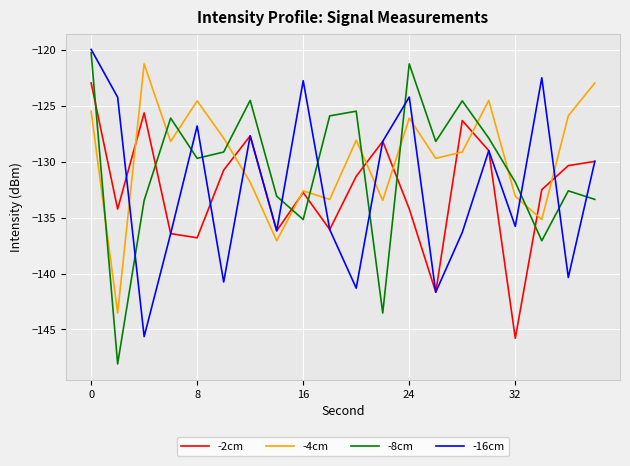

What is the highest value of the -8cm series?

-120.3